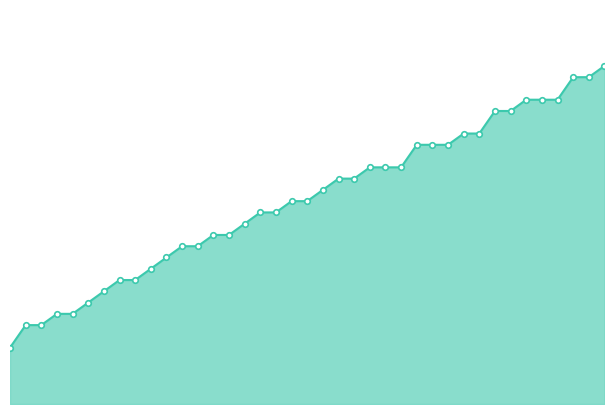

List the series in order of their peak value, lowest first.

单位净值_line, 累计单位净值